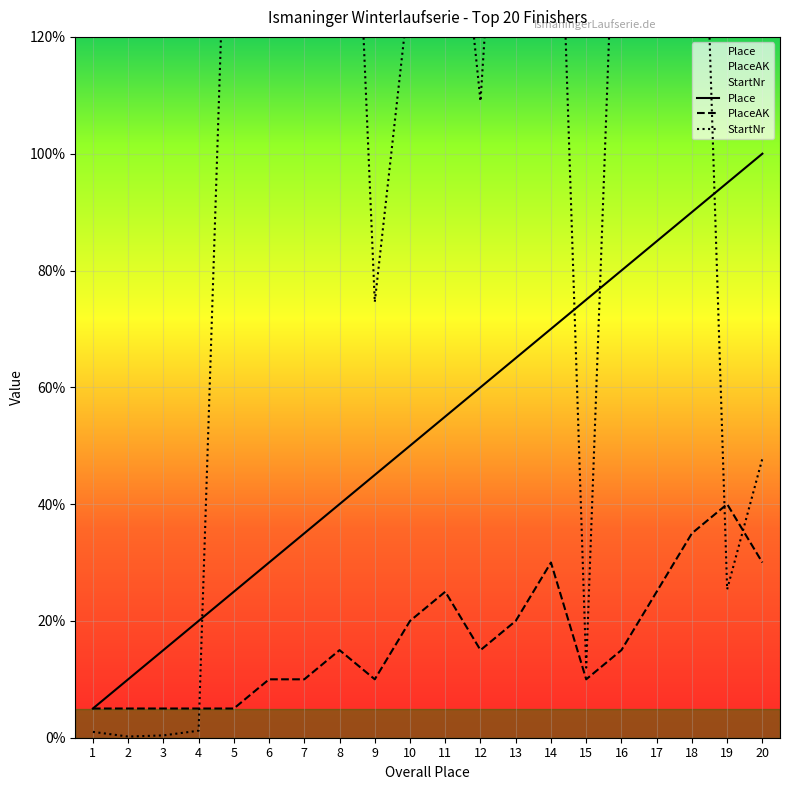

Reading left to right, extract all data points from this chart.

Place: 50	100	150	200	250	300	350	400	450	500	550	600	650	700	750	800	850	900	950	1000
PlaceAK: 50	50	50	50	50	100	100	150	100	200	250	150	200	300	100	150	250	350	400	300
StartNr: 10	2	4	12	1884	2090	2186	2170	746	1290	1680	1090	2036	1966	120	1784	1798	2146	254	478